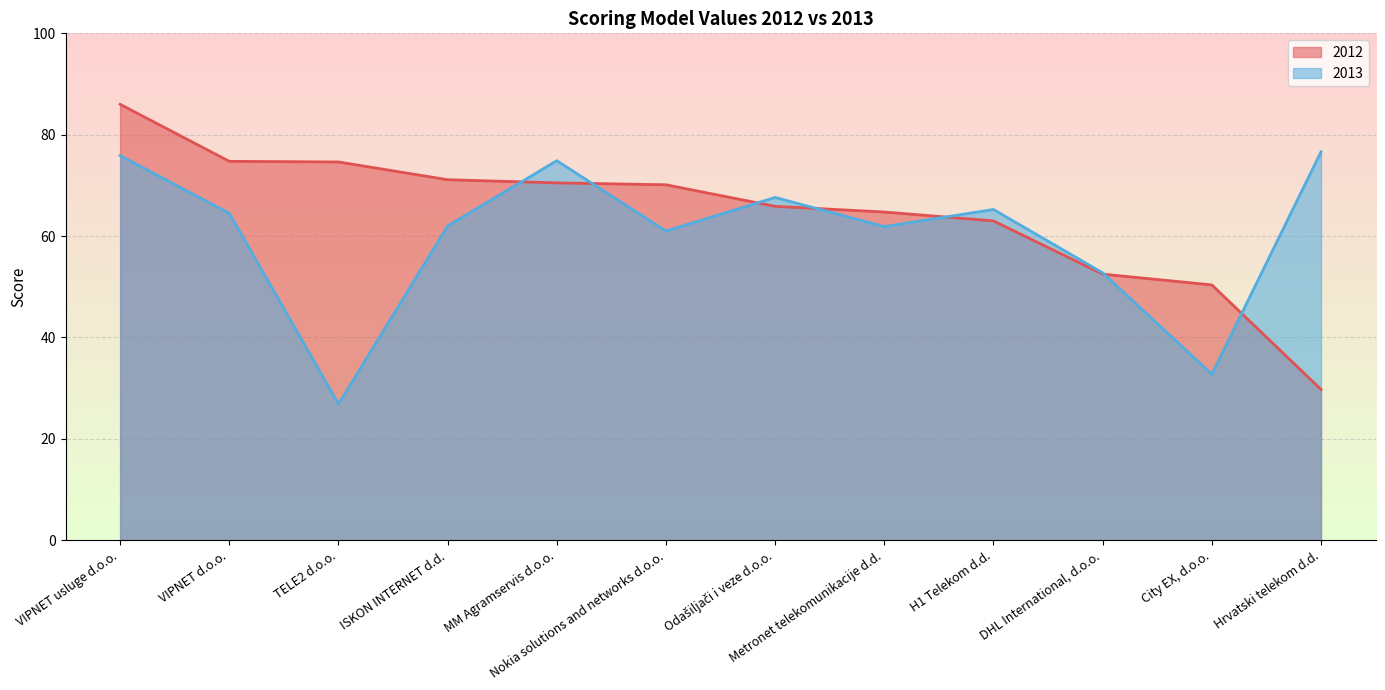

Reading right to left, extract all data points from this chart.

2012: 29.8	50.4	52.5	63.0	64.8	65.9	70.1	70.5	71.1	74.6	74.8	86.0
2013: 76.6	32.8	52.8	65.2	61.9	67.6	61.0	74.9	62.0	26.9	64.5	75.9